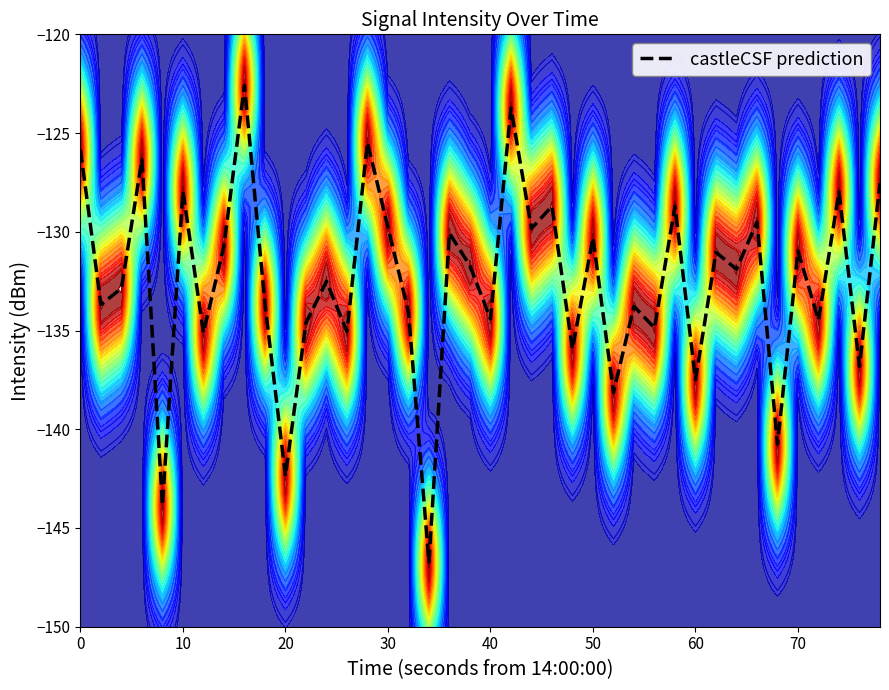

What is the lowest value of the castleCSF prediction series?

-146.7